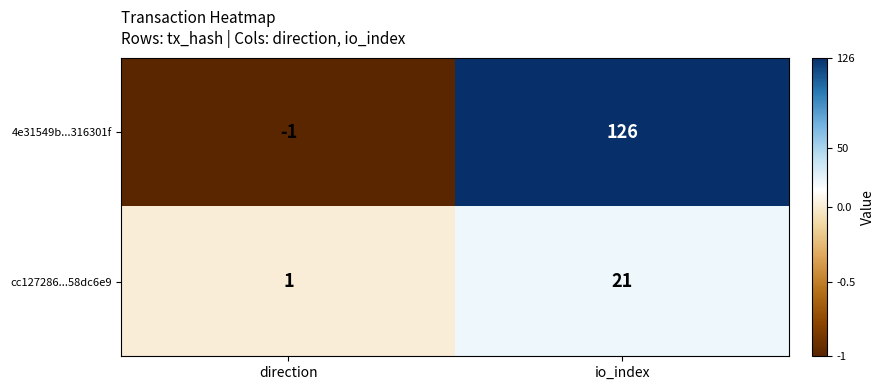

What is the average value of the cc127286...58dc6e9 series?

11